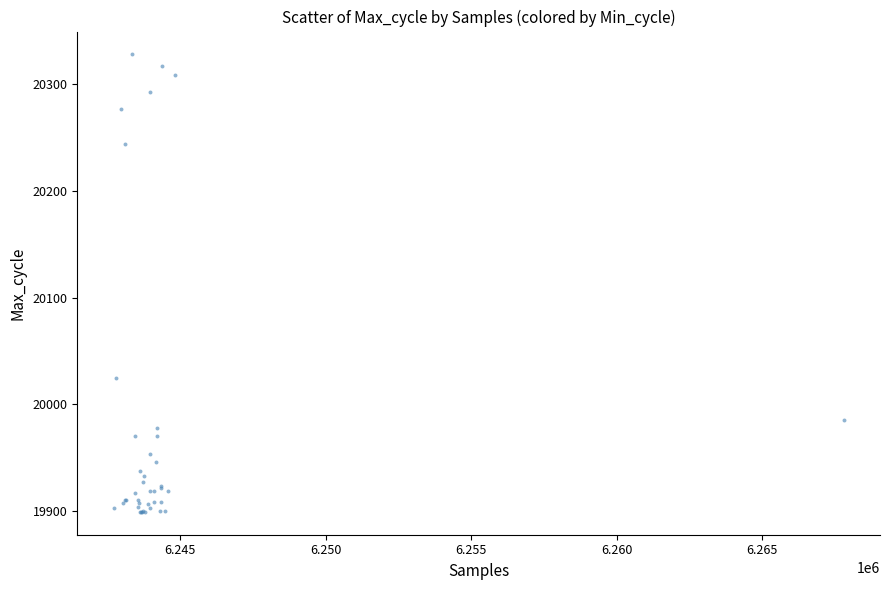

What Y value in the scatter plot is closest to 20113?

20025